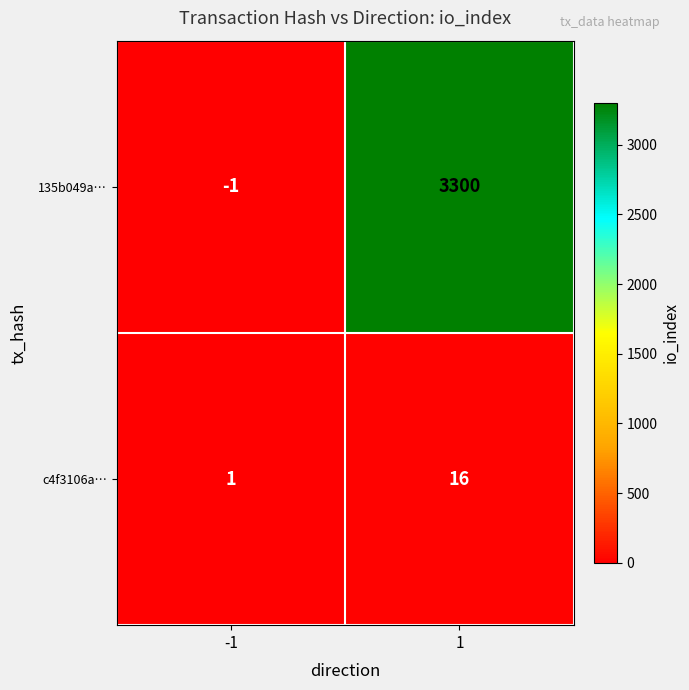

List the series in order of their peak value, highest first.

135b049a…, c4f3106a…